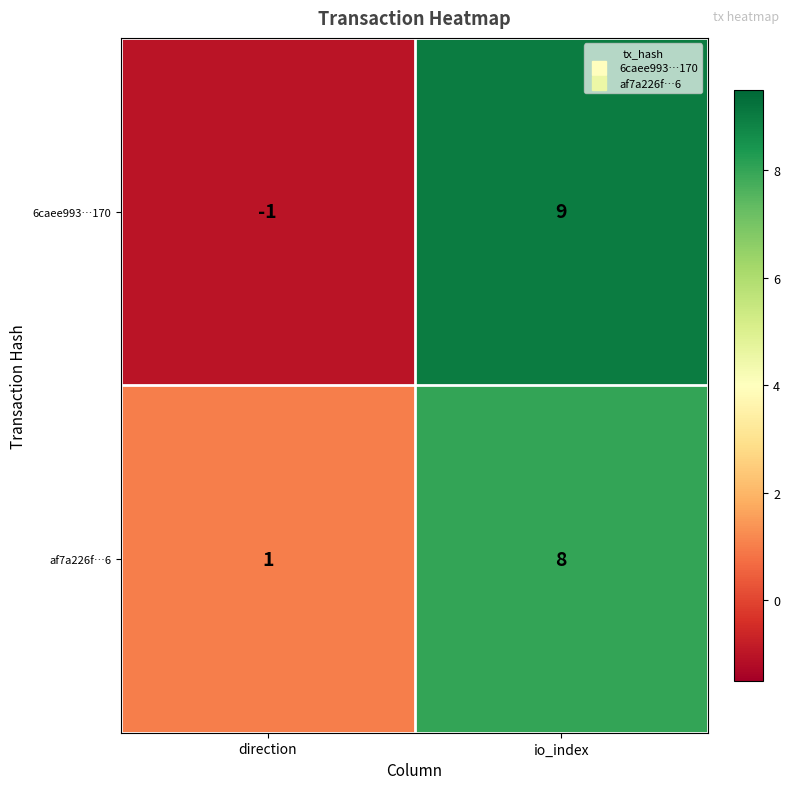

What is the difference between the highest and lowest values at direction?

2